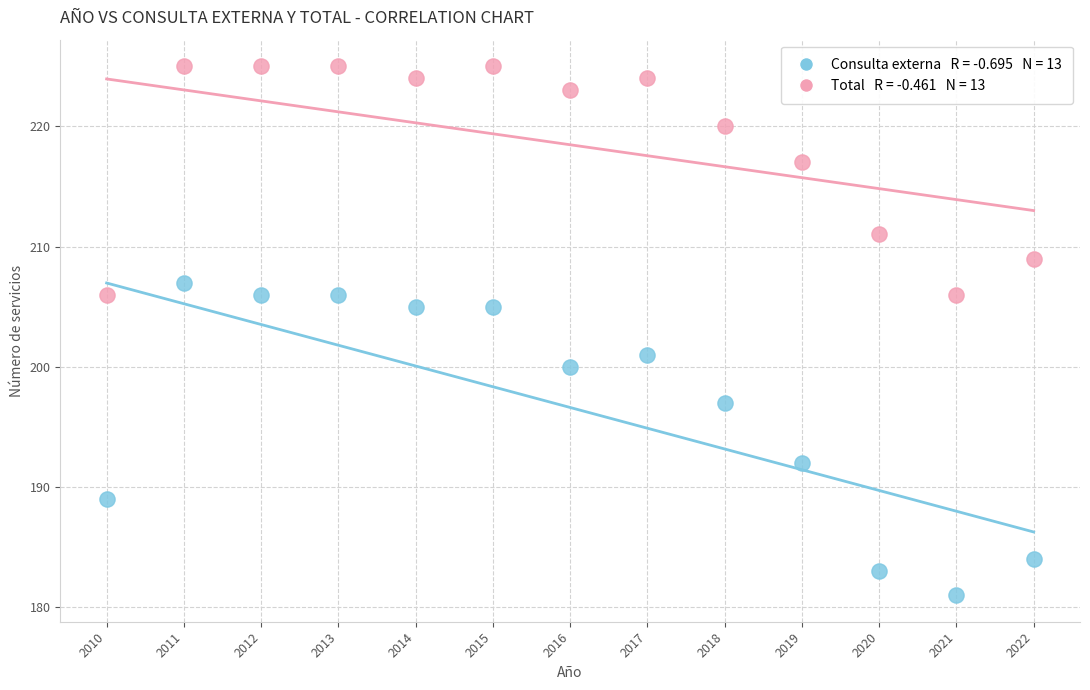

Across all data points, what is the range of Y values (max minus min)?

44